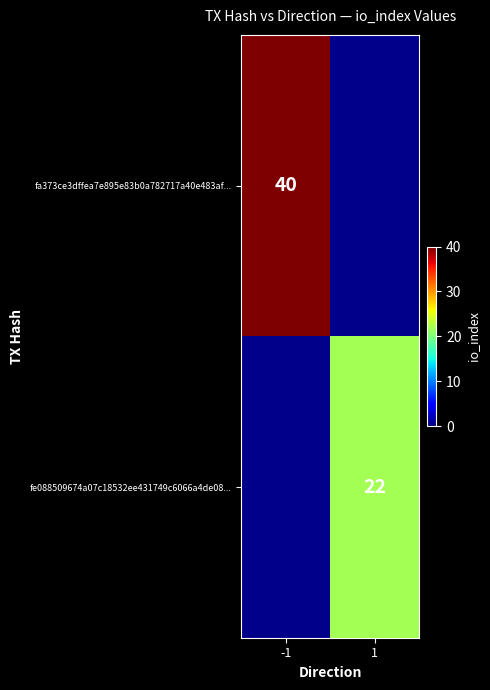

Which label corresponds to the largest value in the chart?

-1